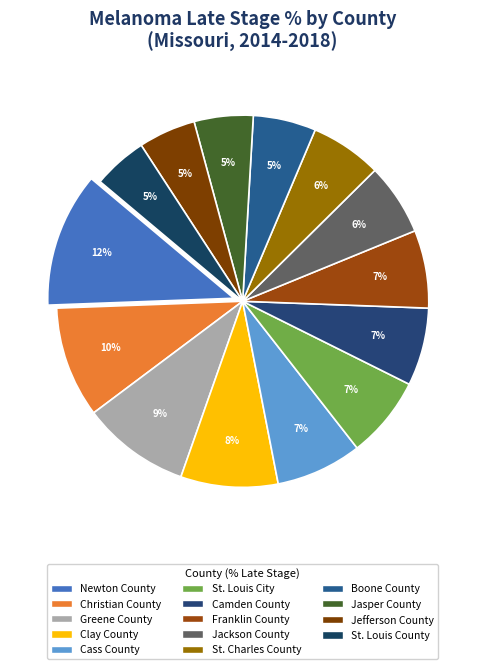

Is there any slice that represents more than half of the pie?

No